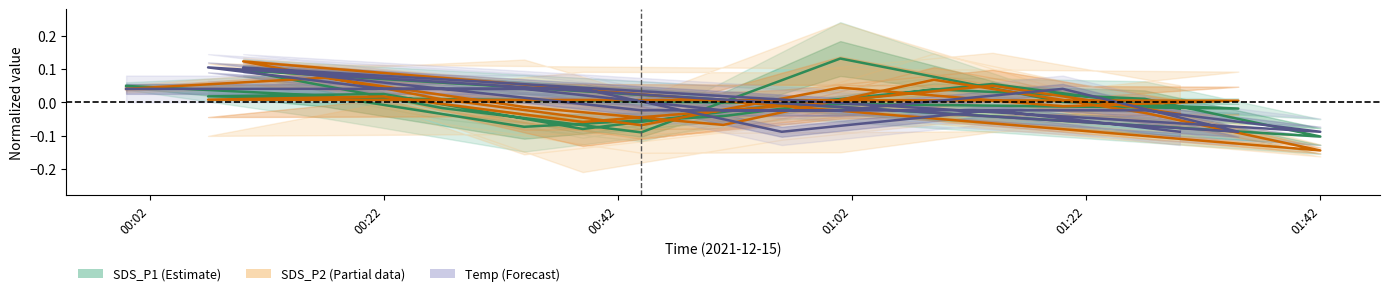

Which series has the largest range (max minus min)?

SDS_P2